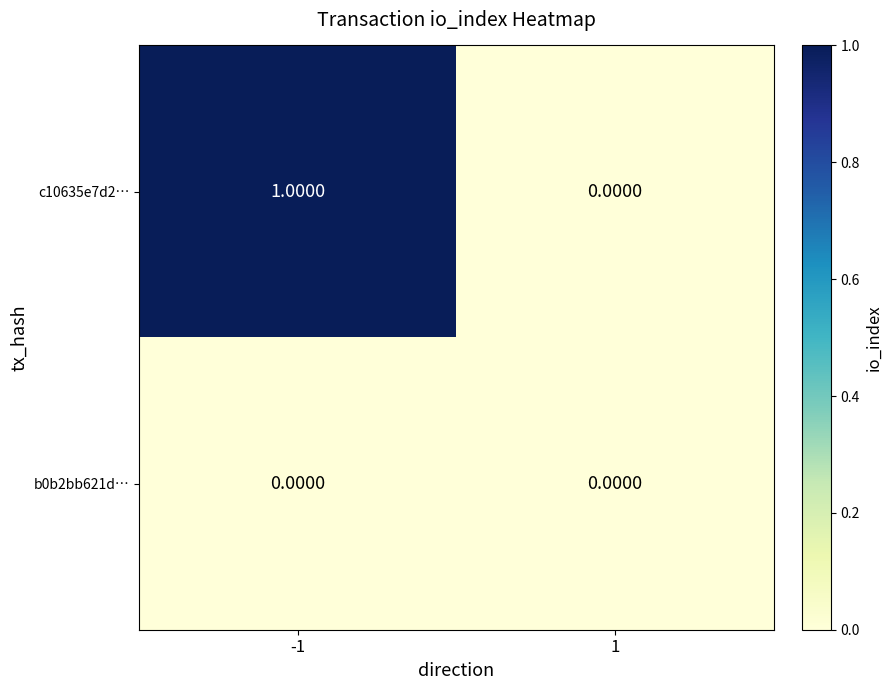

Count the number of categories in the chart.

2